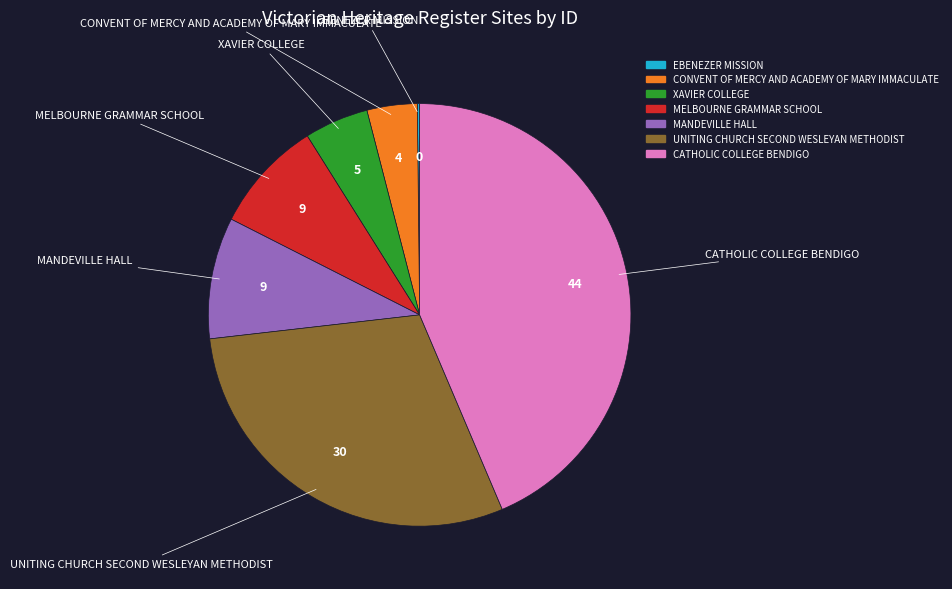

What is the ratio of the value at CONVENT OF MERCY AND ACADEMY OF MARY IMMACULATE to the value at CATHOLIC COLLEGE BENDIGO?

0.1